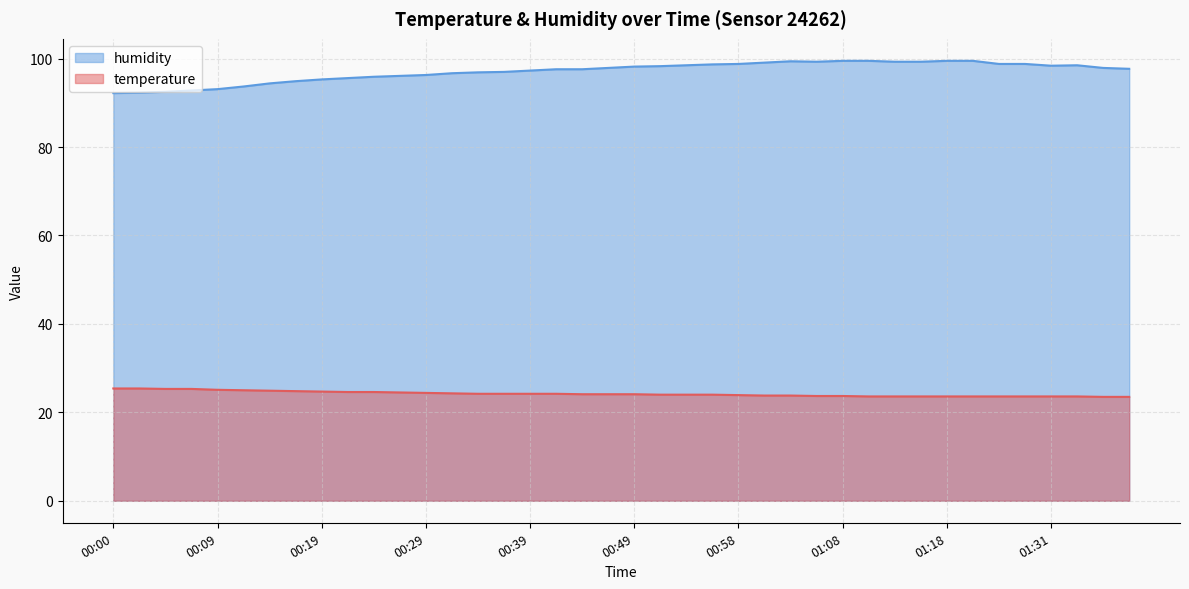

Which series has the widest spread of values?

humidity